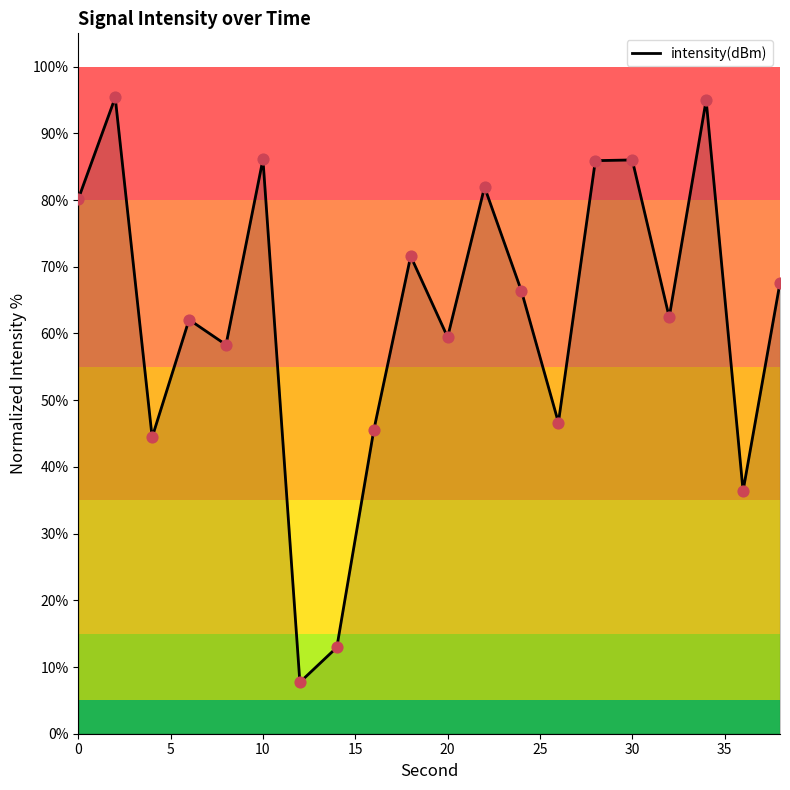

What is the maximum value shown in the chart?

95.4